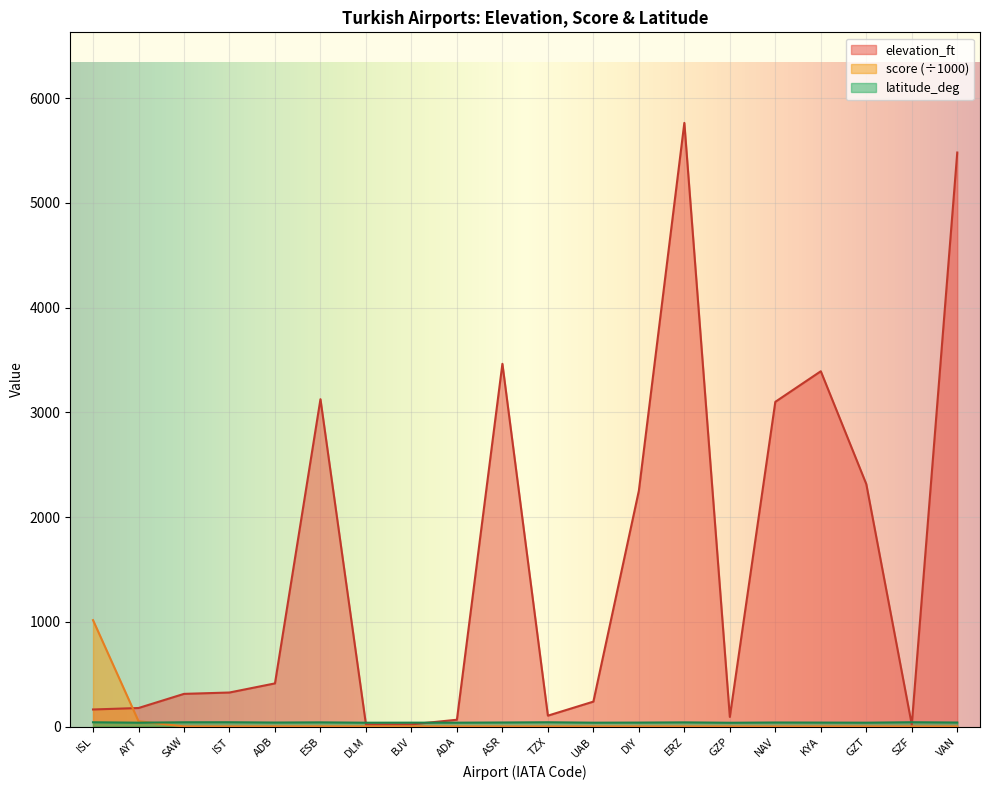

What is the difference between the second highest and second lowest values in the elevation_ft series?

5460.0